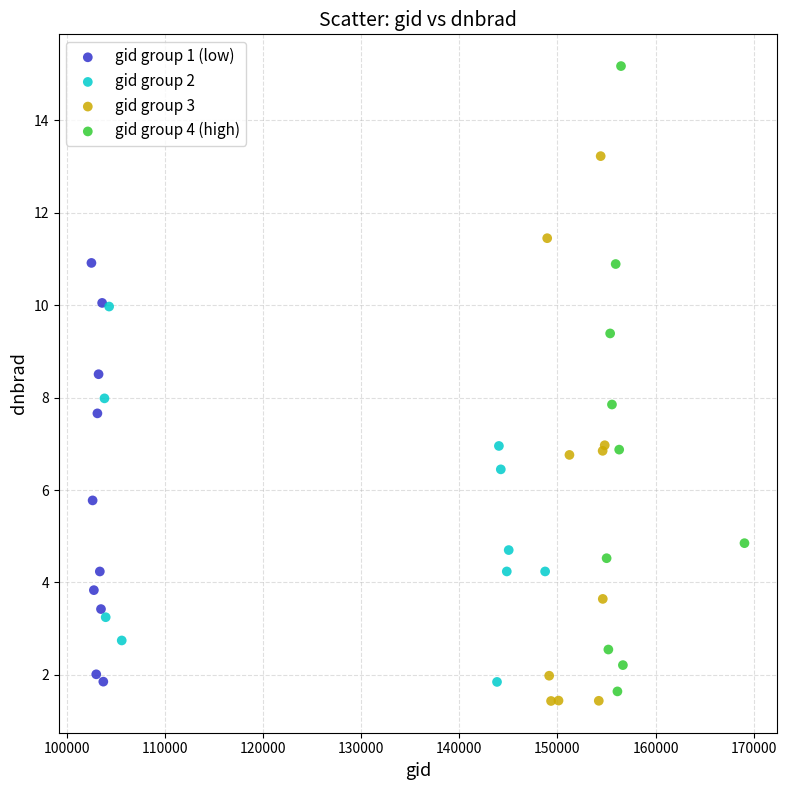

Which series contains the highest Y value?

gid group 4 (high)